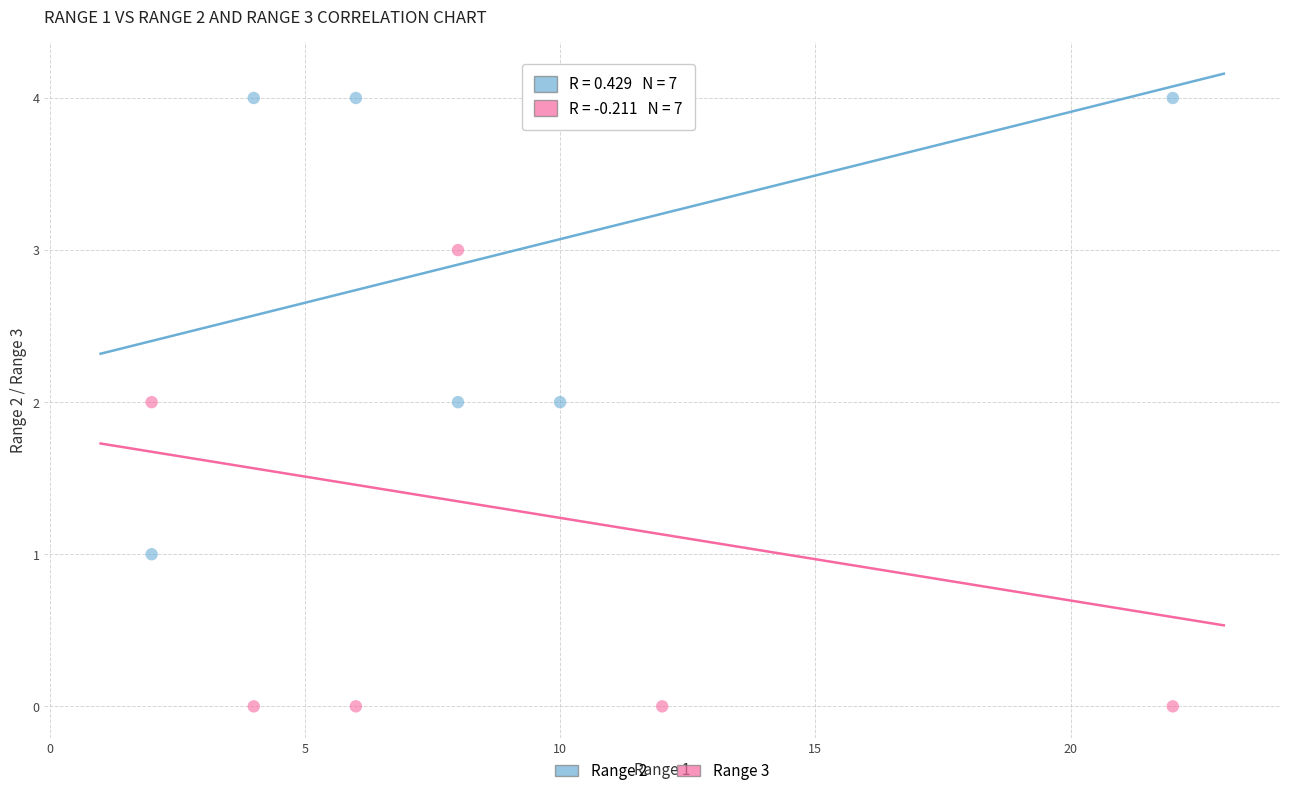

Across all data points, what is the range of X values (max minus min)?

20